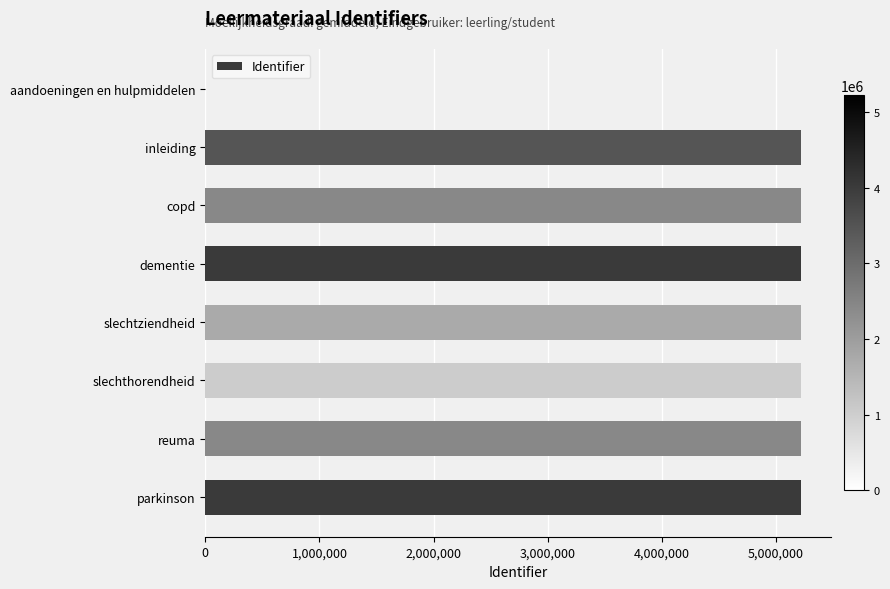

What is the ratio of the value at slechthorendheid to the value at dementie?

1.0